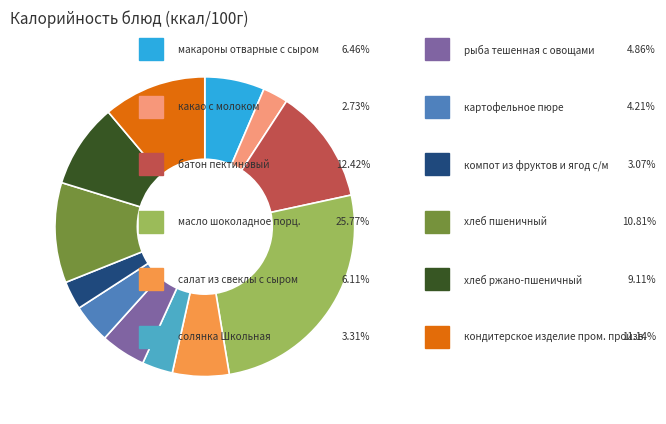

Is there a majority slice in this chart?

No